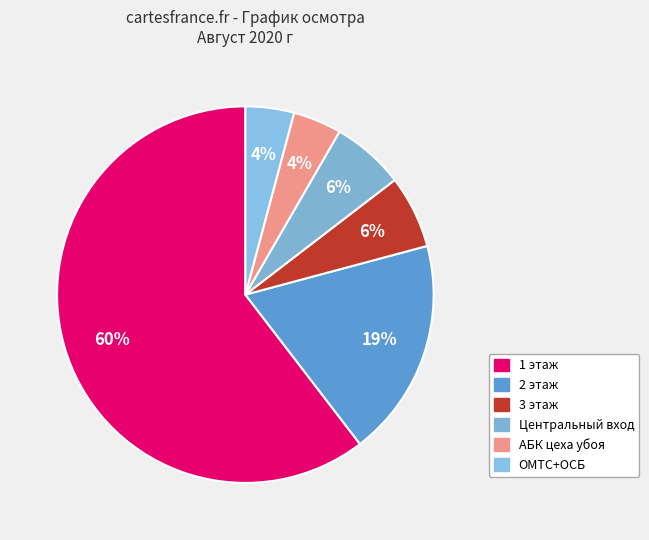

Does any single category account for the majority?

Yes